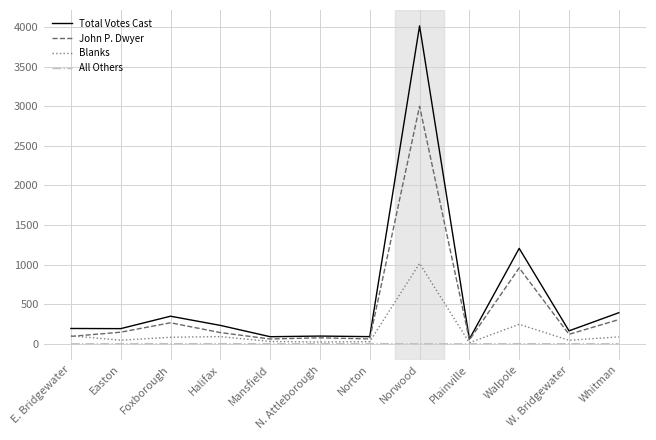

Where is John P. Dwyer nearest to the value 1524?

Walpole